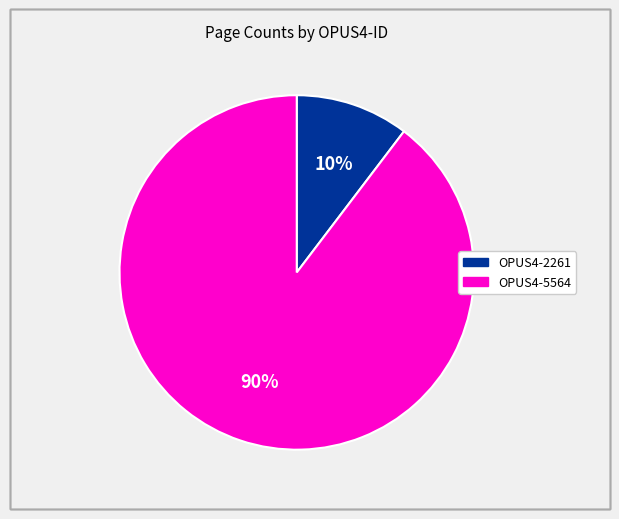

The OPUS4-5564 slice represents 81% of the pie. True or false?

False